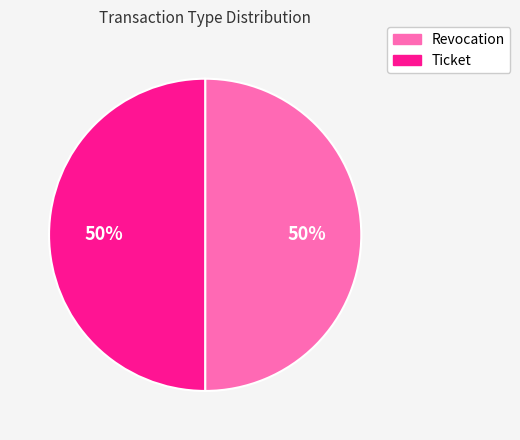

How many slices are in this pie chart?

2